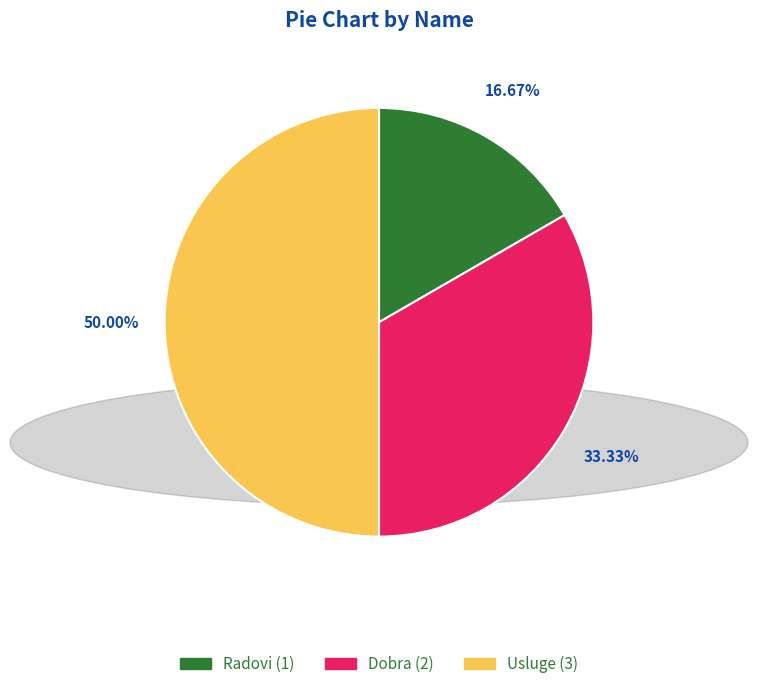

Which slice is the largest?

Usluge